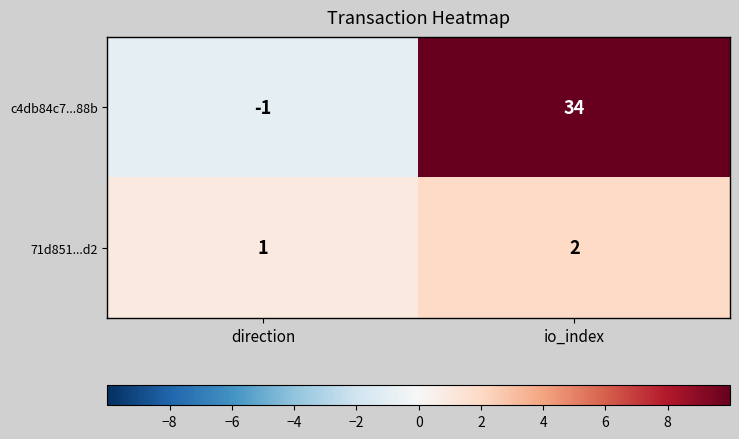

What is the sum of all c4db84c7...88b values?

33